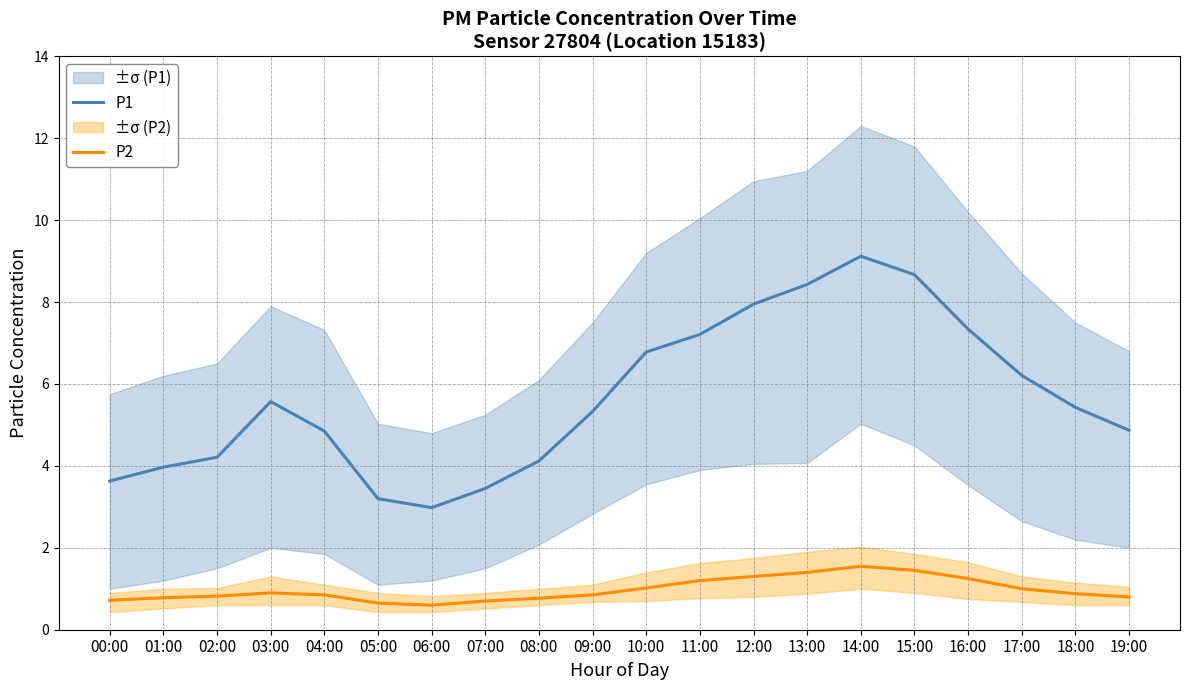

How many interior local peaks does the P1 series have?

2